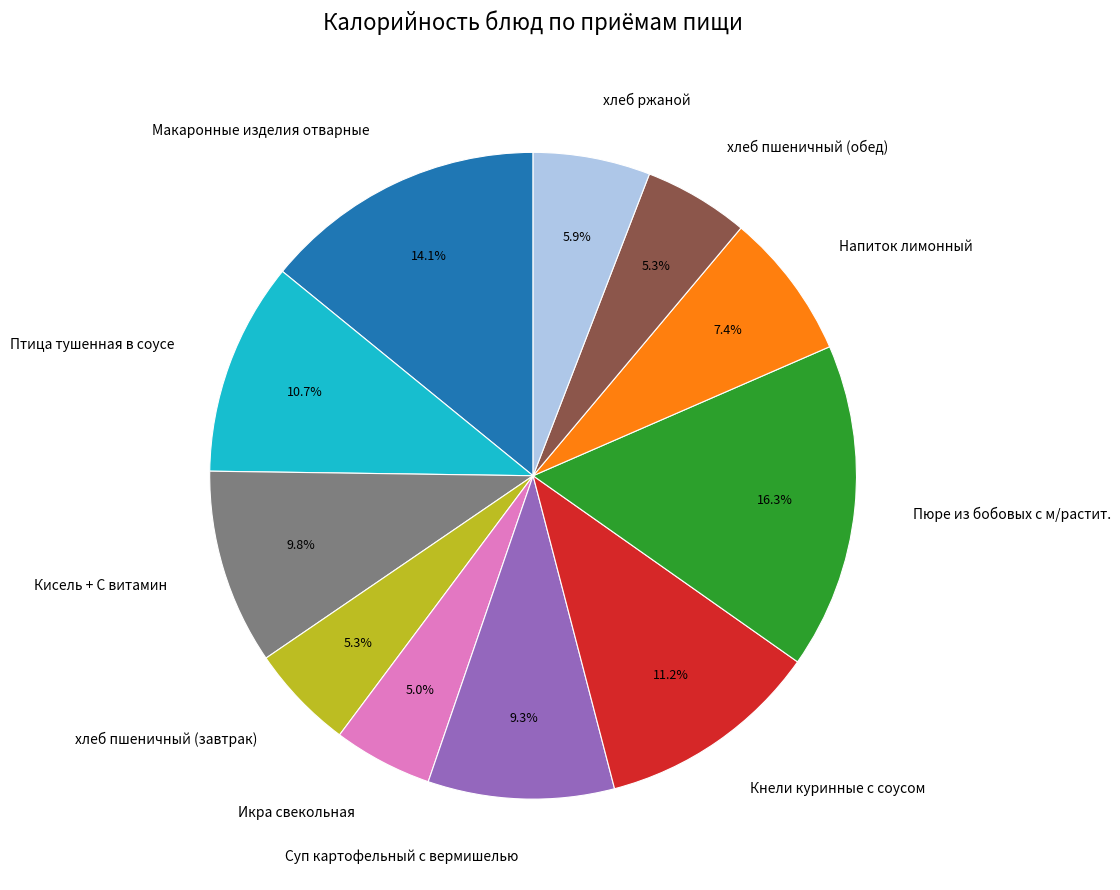

Does Напиток лимонный represent more than half of the total?

No